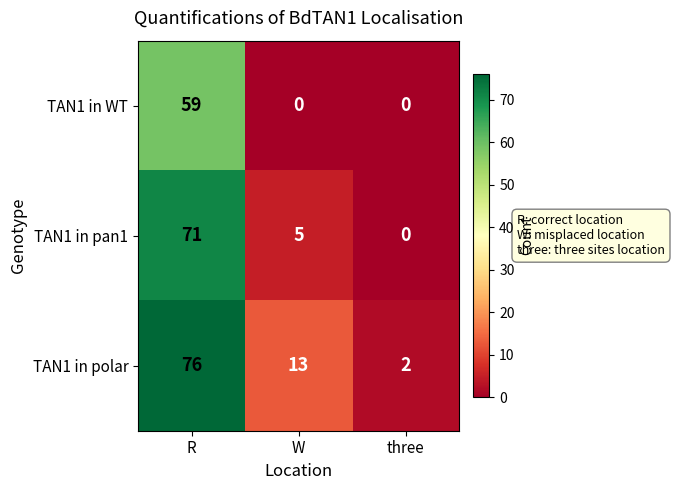

Reading left to right, what are all the values shown in this chart?

TAN1 in WT: R=59	W=0	three=0
TAN1 in pan1: R=71	W=5	three=0
TAN1 in polar: R=76	W=13	three=2